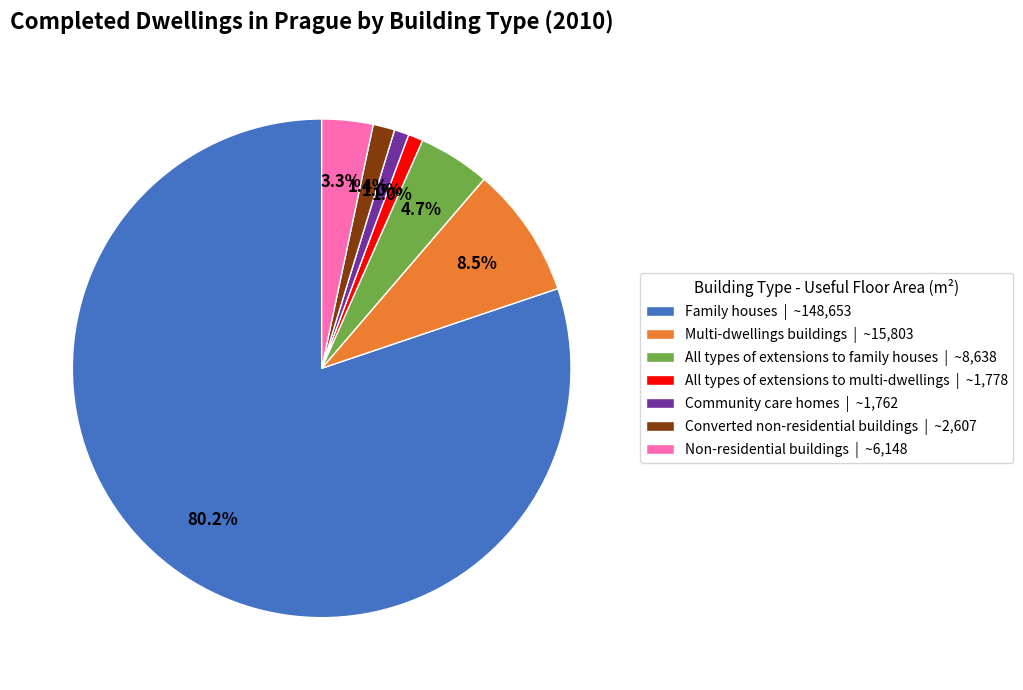

Combined, do Family houses and Multi-dwellings buildings account for over 50%?

Yes